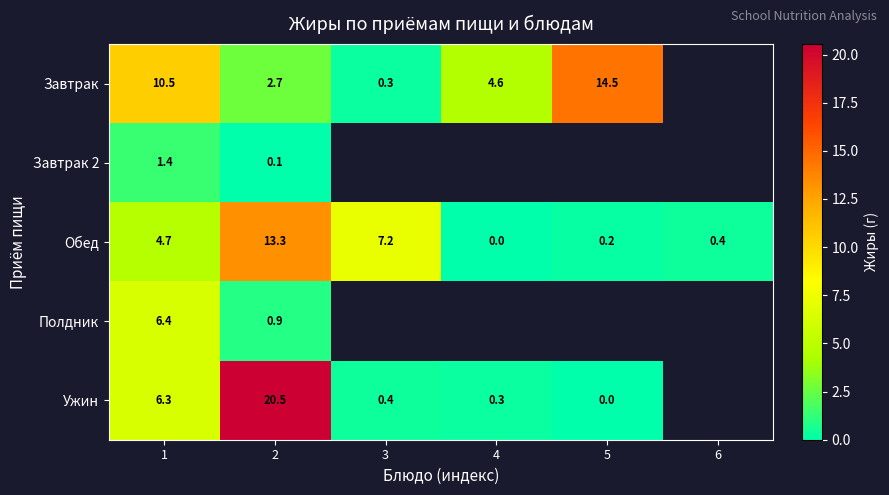

Which series changed the most between 1 and 2?

Ужин